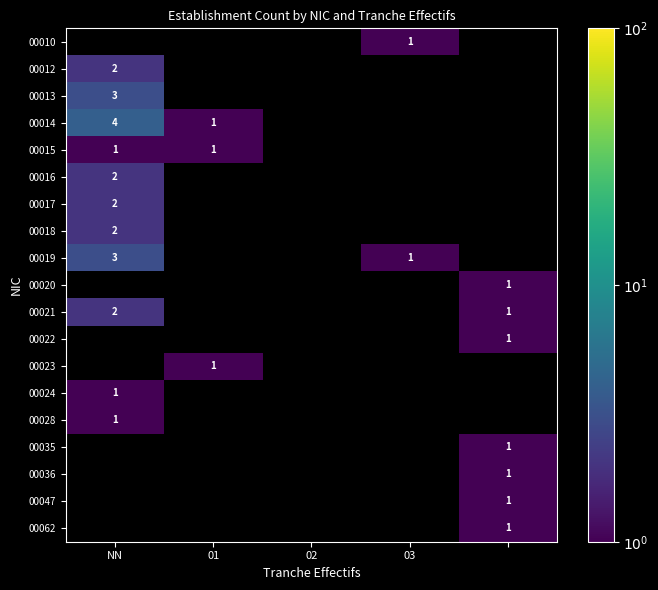

Rank the series at 02 from lowest to highest value.

00010, 00012, 00013, 00014, 00015, 00016, 00017, 00018, 00019, 00020, 00021, 00022, 00023, 00024, 00028, 00035, 00036, 00047, 00062